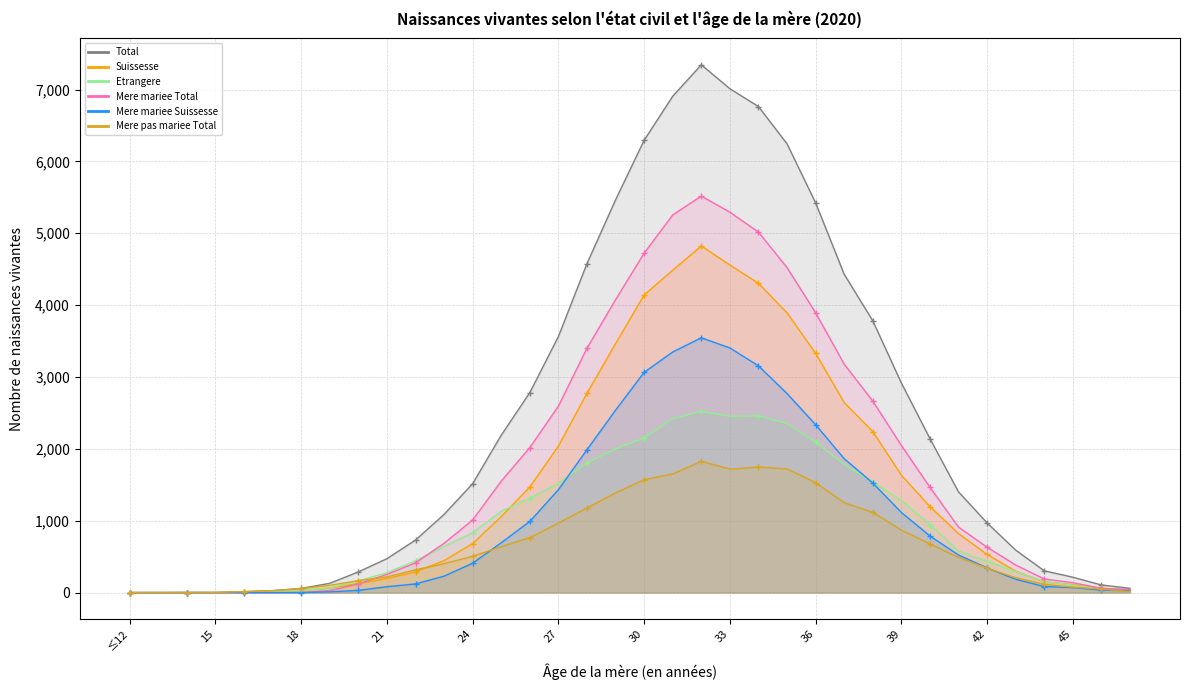

At which category is the sum across all series the highest?

32